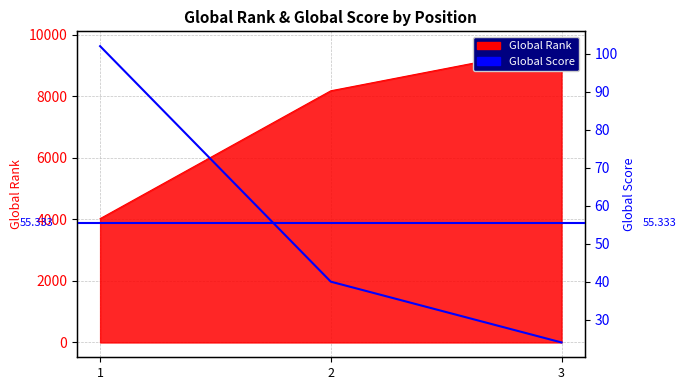

Reading left to right, transcribe all the data shown in this chart.

Global Rank: 1=4024	2=8179	3=9630
Global Score: 1=102	2=40	3=24